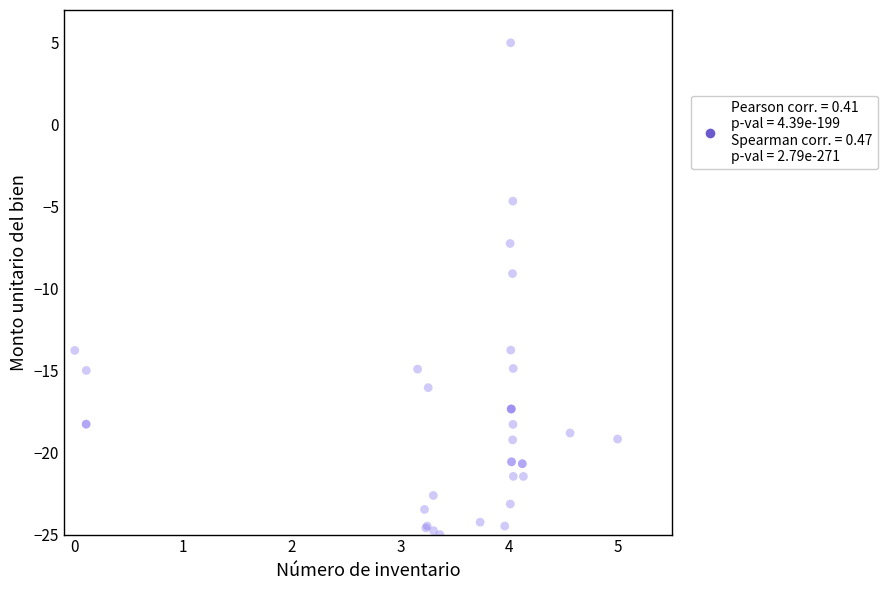

What Y value in the scatter plot is closest to -10?

-9.1